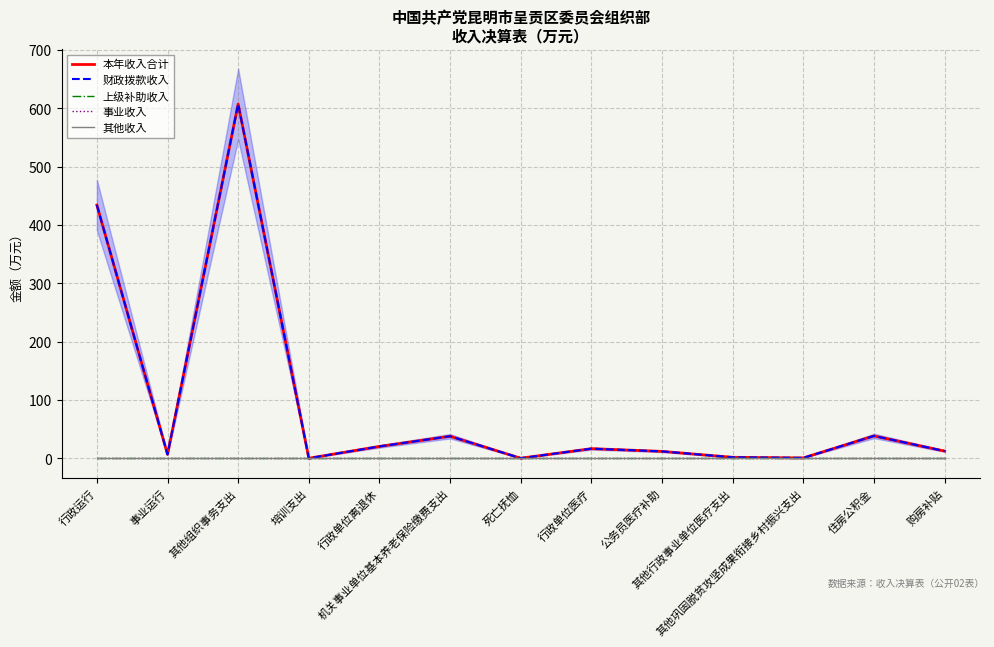

At which label does 本年收入合计 reach its peak?

其他组织事务支出